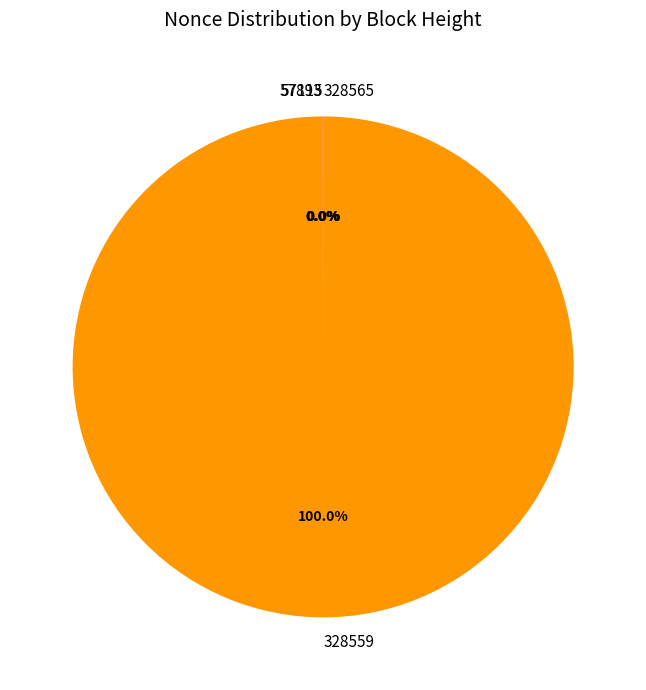

Does 328559 represent more than half of the total?

Yes